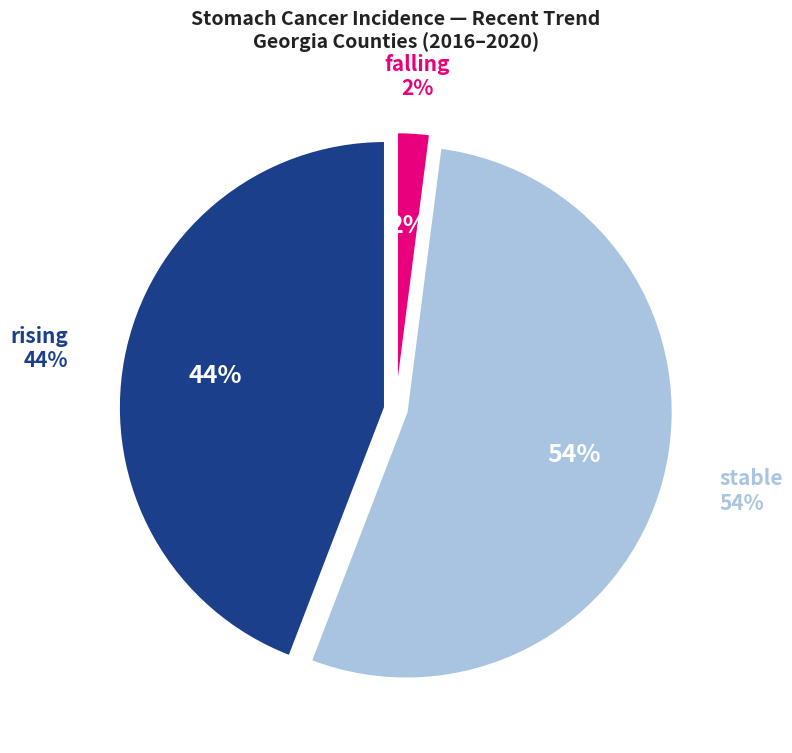

Count the number of slices in the pie.

8